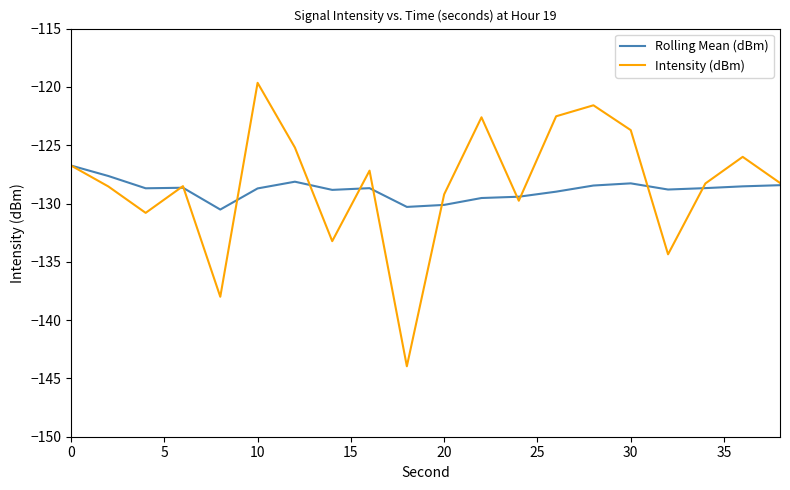

Which series has the widest spread of values?

Intensity (dBm)